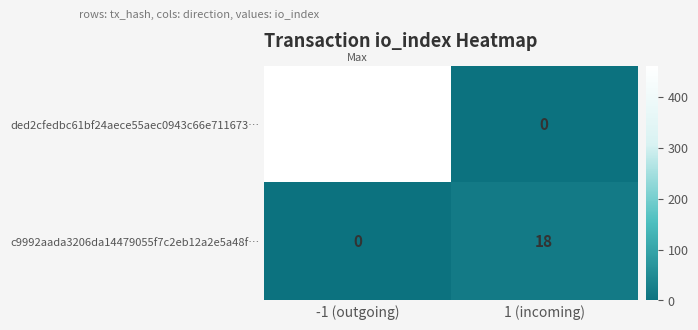

What is the difference between the highest and lowest values at -1 (outgoing)?

461